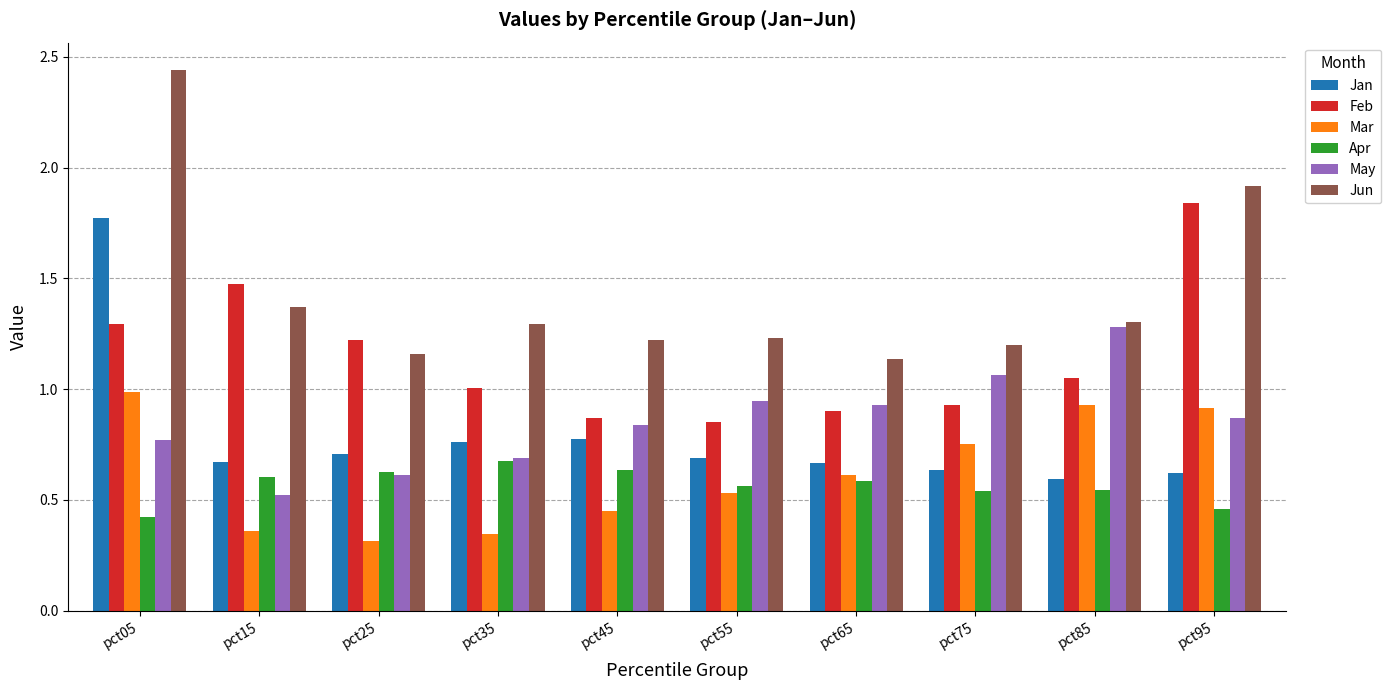

What is the total value across all series at pct15?

5.0